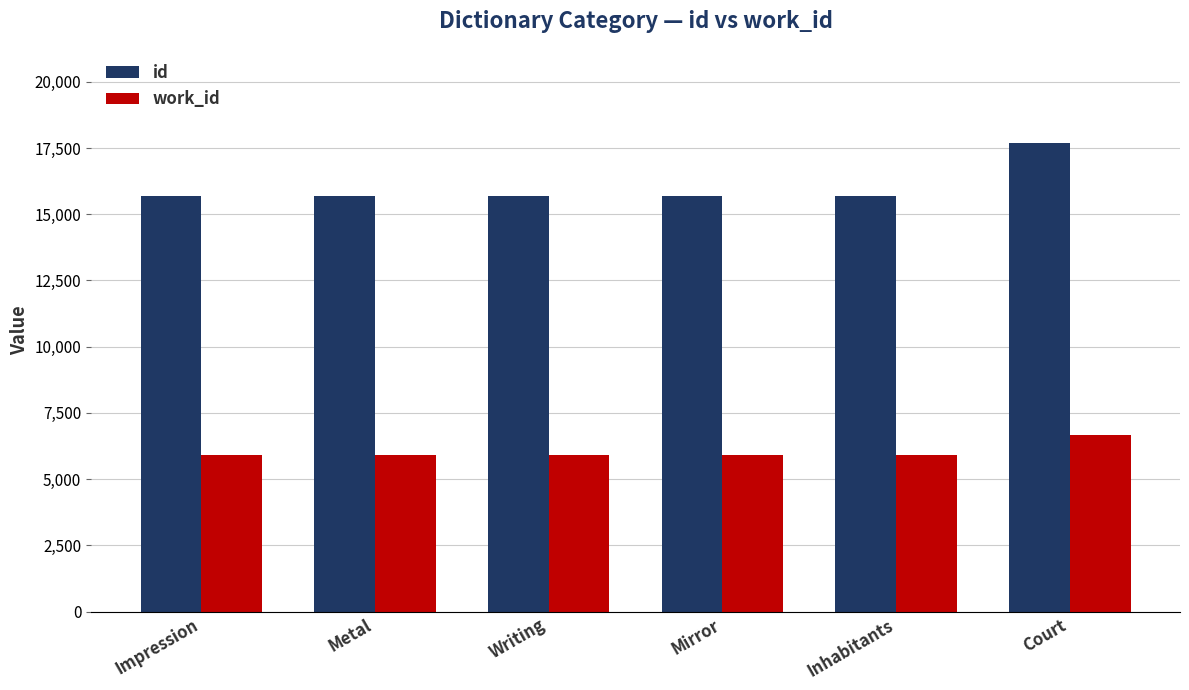

List the series in order of their peak value, highest first.

id, work_id